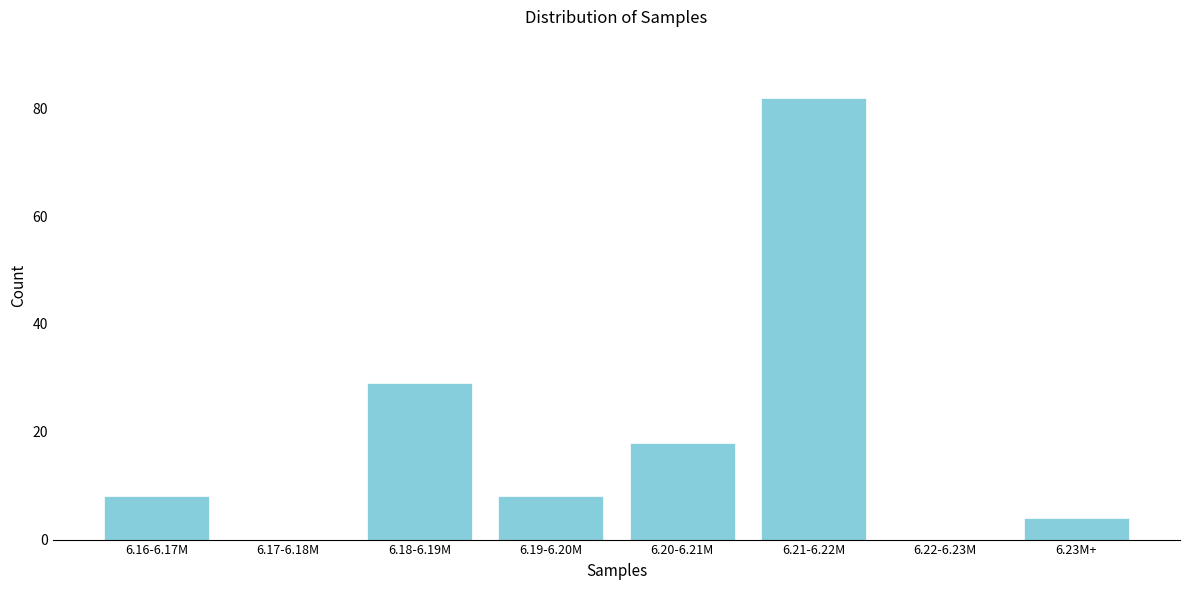

Reading left to right, extract all data points from this chart.

6.16-6.17M=8	6.17-6.18M=0	6.18-6.19M=29	6.19-6.20M=8	6.20-6.21M=18	6.21-6.22M=82	6.22-6.23M=0	6.23M+=4